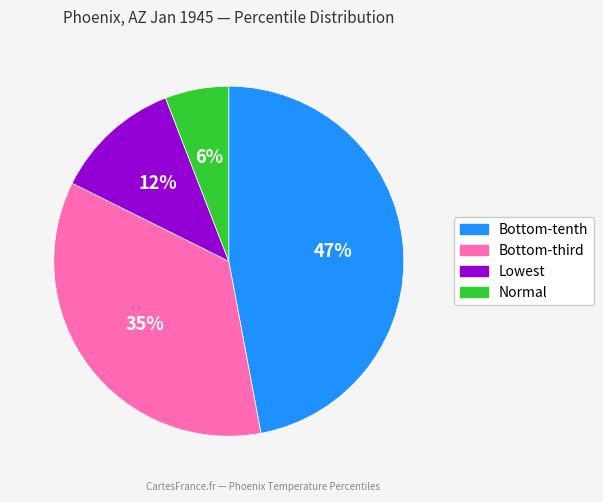

To the nearest percent, what percentage of the pie is Normal?

6%